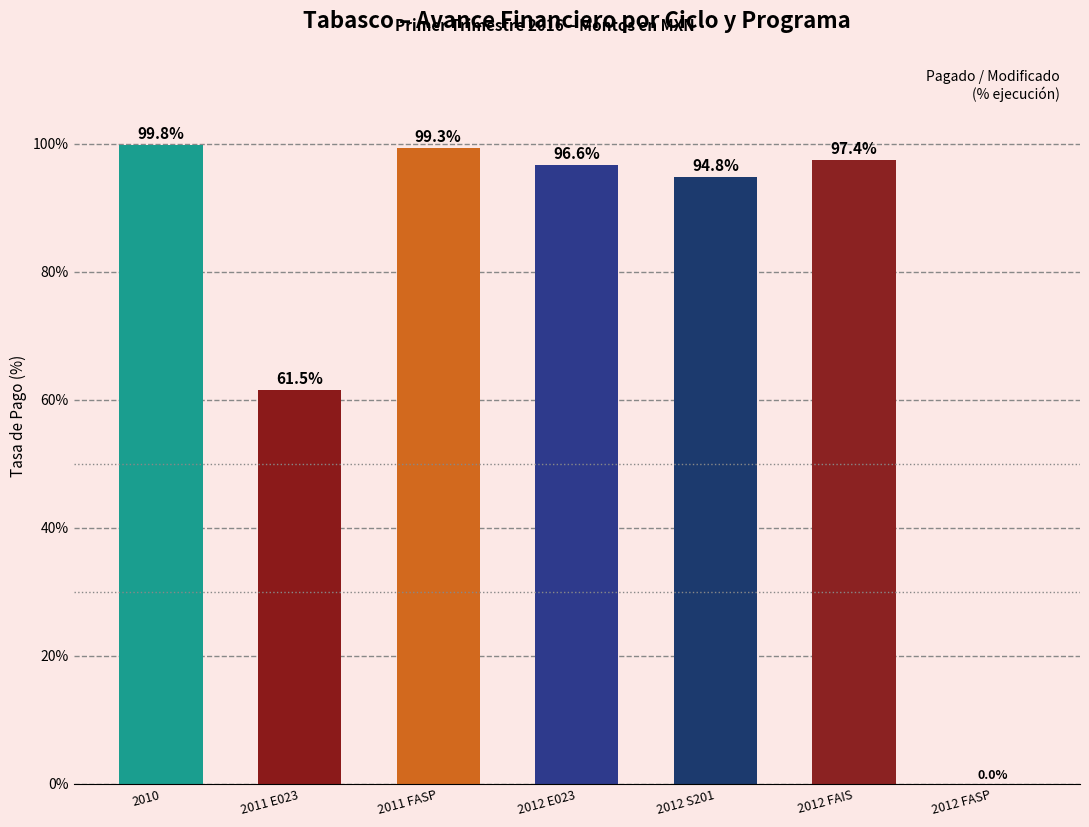

Which has a higher value, 2012 E023 or 2011 FASP?

2011 FASP